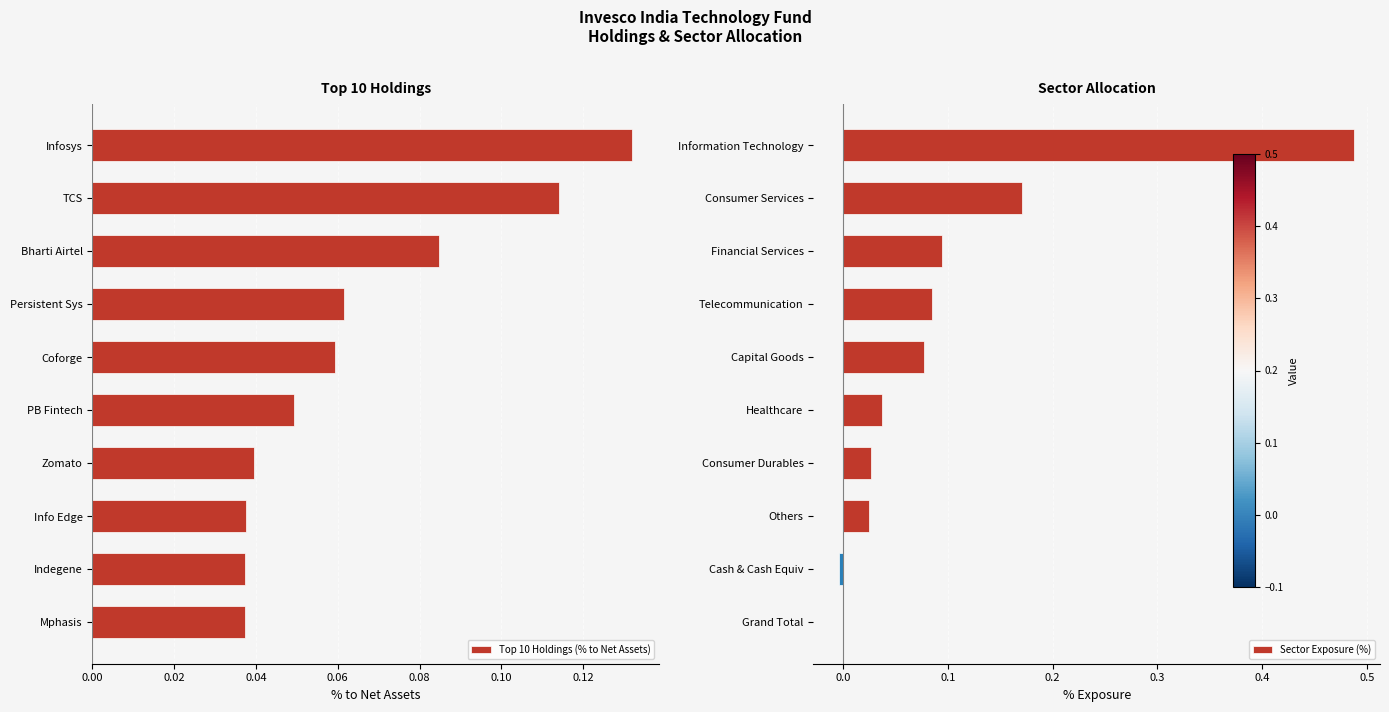

How many bars are there in total?

20